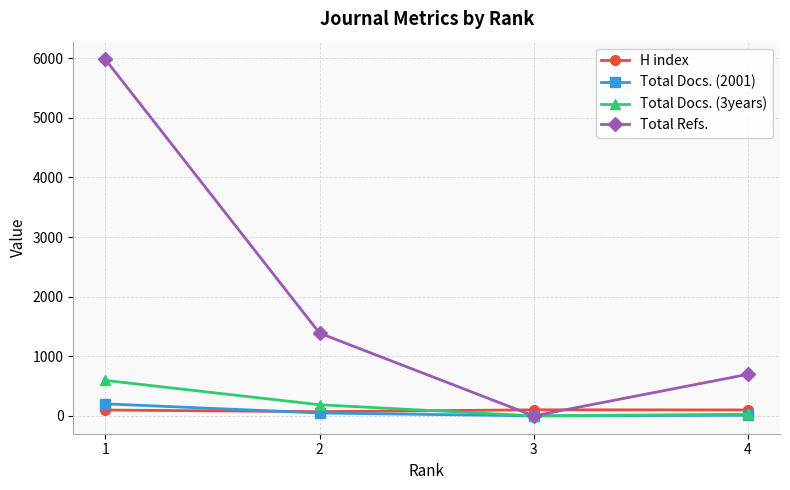

Which series ends up on top after the final intersection of H index and Total Docs. (3years)?

H index